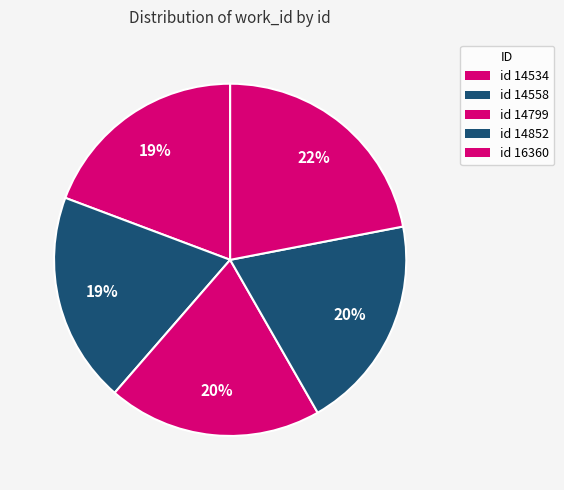

How many segments does this pie chart have?

5